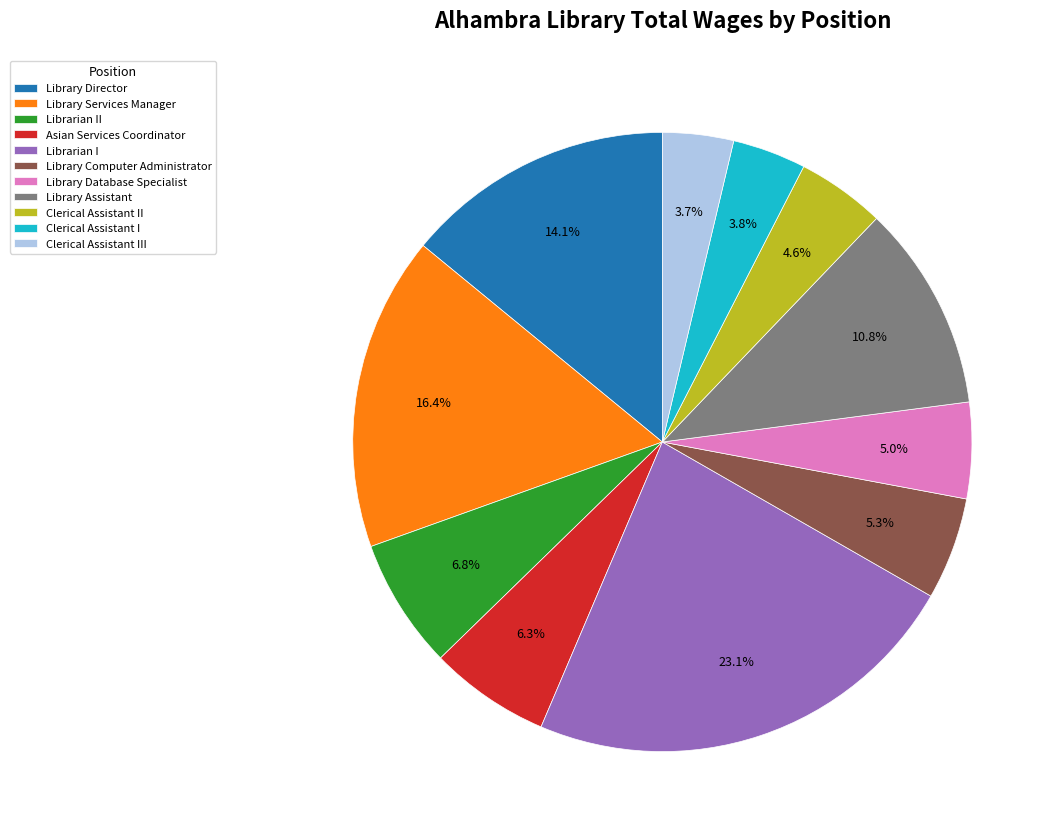

To the nearest percent, what is the average slice percentage?

9%